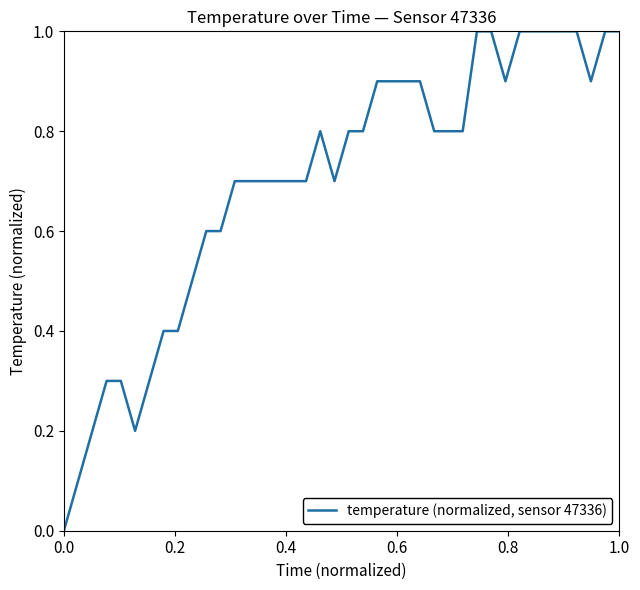

What is the difference between the maximum and minimum values?

1.0